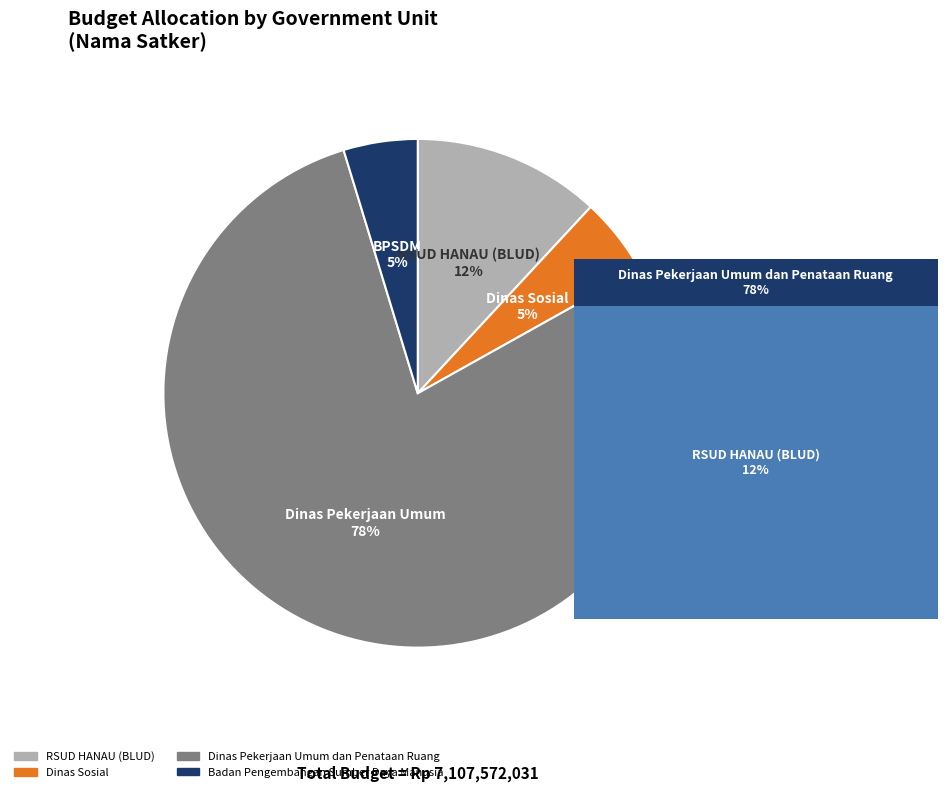

Count the number of slices in the pie.

4